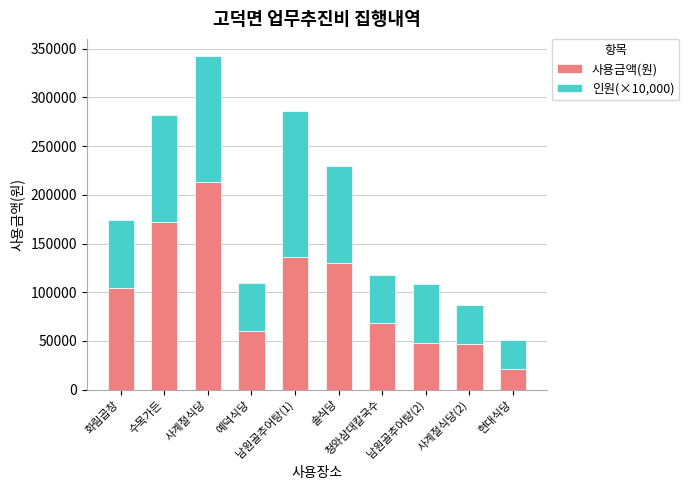

What is the lowest value of the 사용금액(원) series?

21000